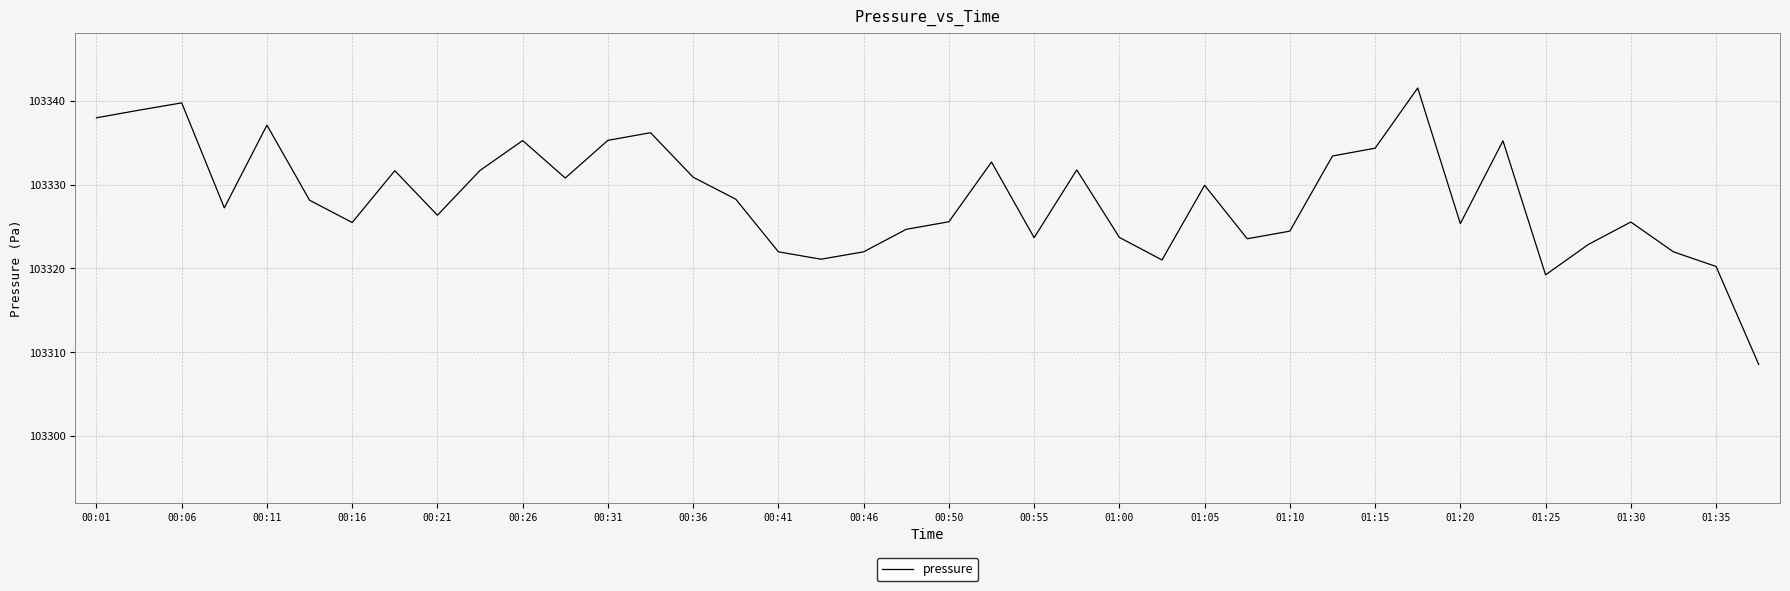

What is the difference between the maximum and minimum values?

33.0